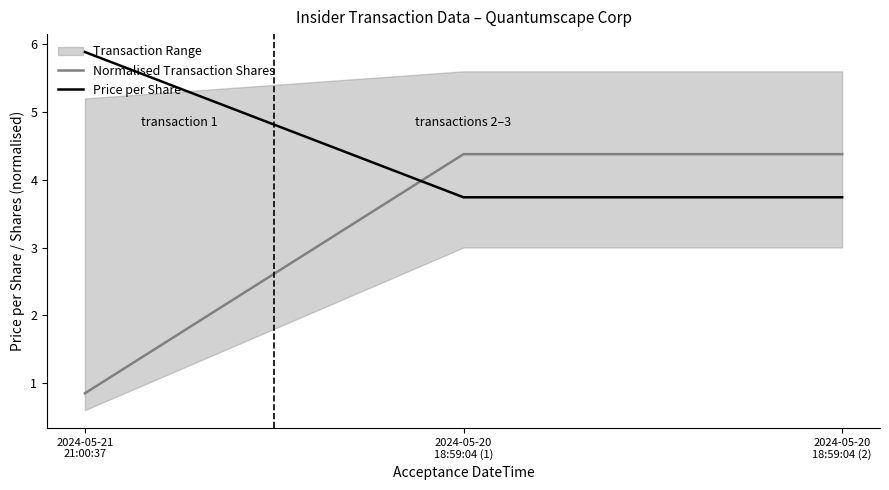

How many Price per Share values are between 3 and 5?

2